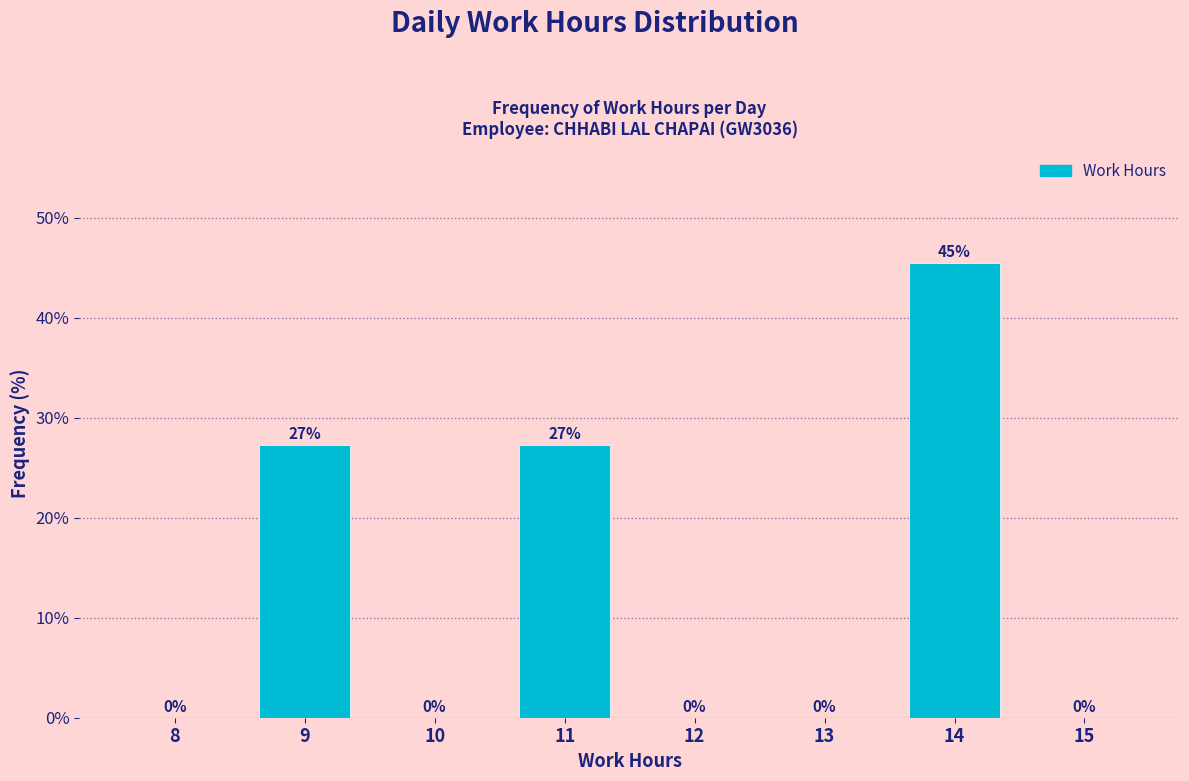

True or false: the data shows 27.5 at 12.

False